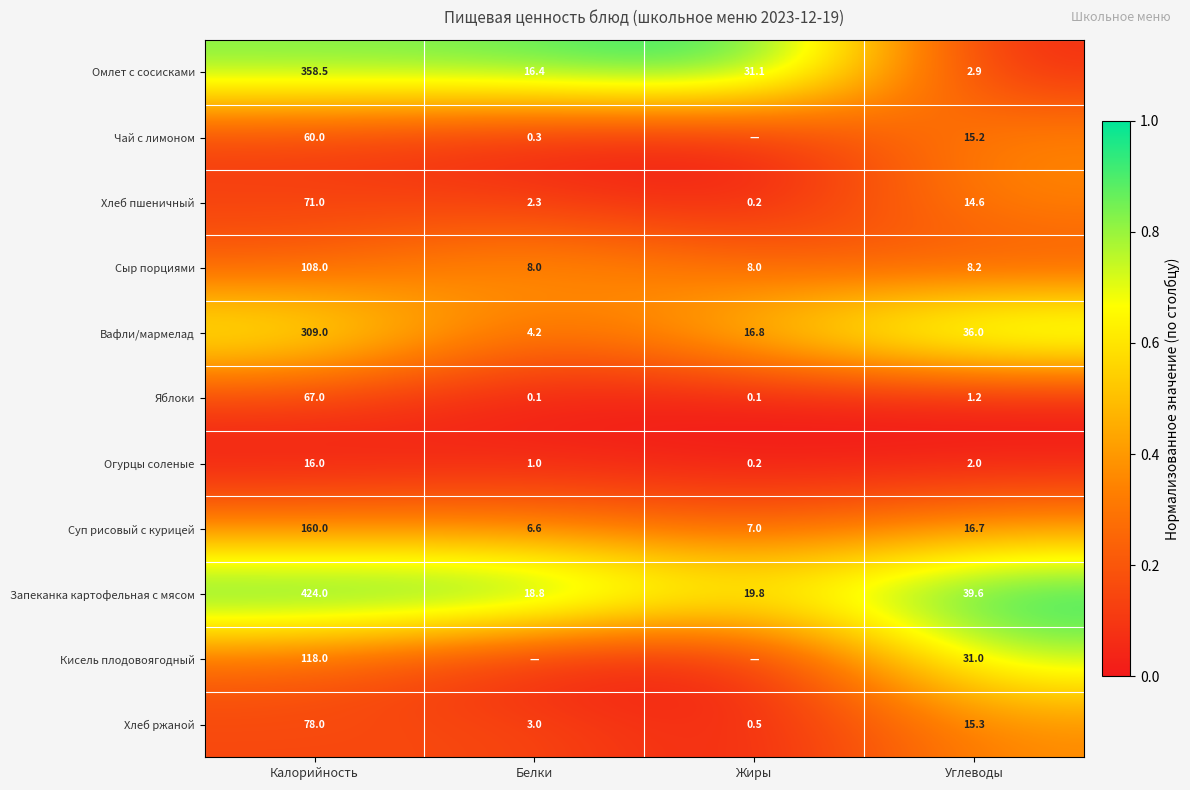

What is the difference between the maximum and minimum values in the Огурцы соленые series?

15.8